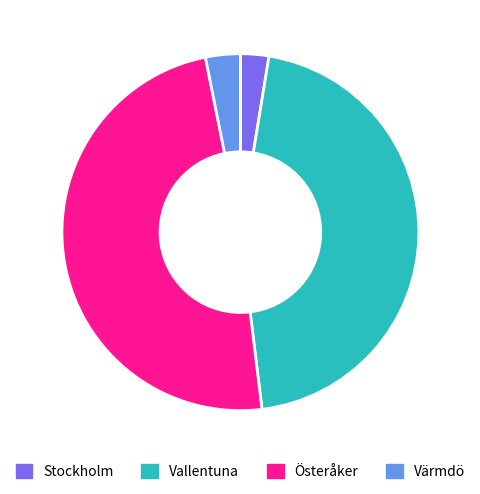

Rank the categories by value from highest to lowest.

Österåker, Vallentuna, Värmdö, Stockholm